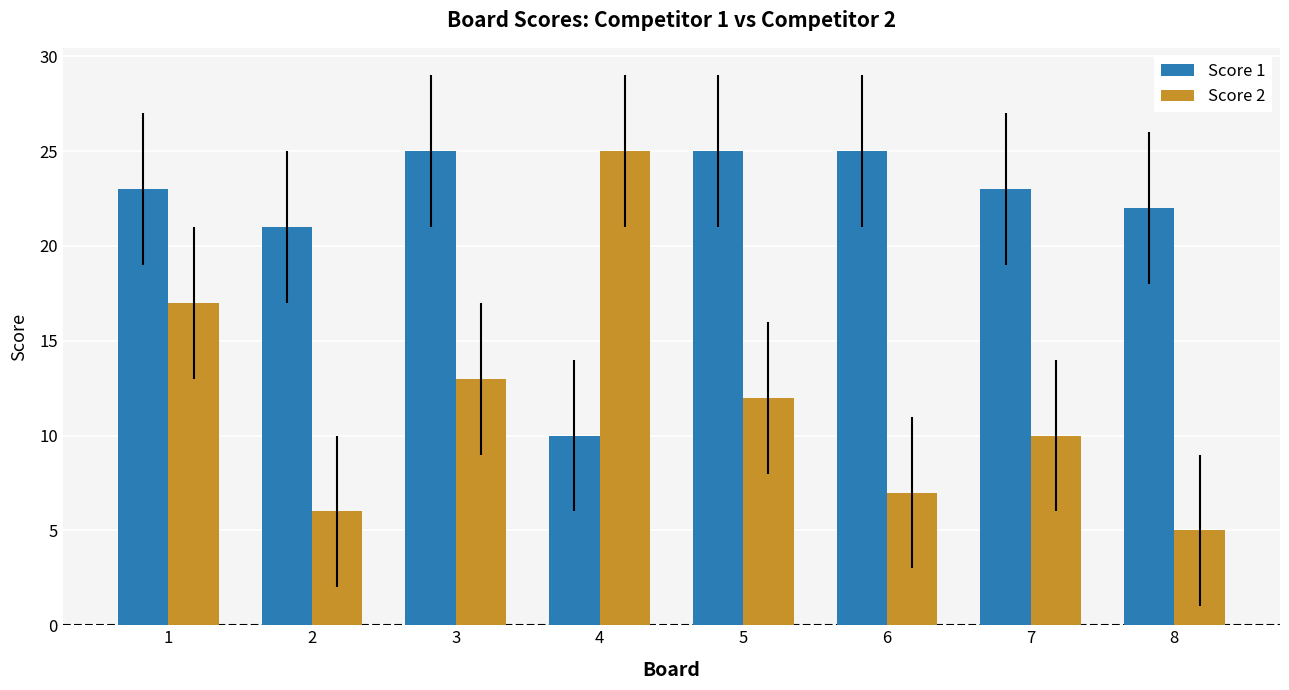

At which label does Score 2 first exceed 12?

1